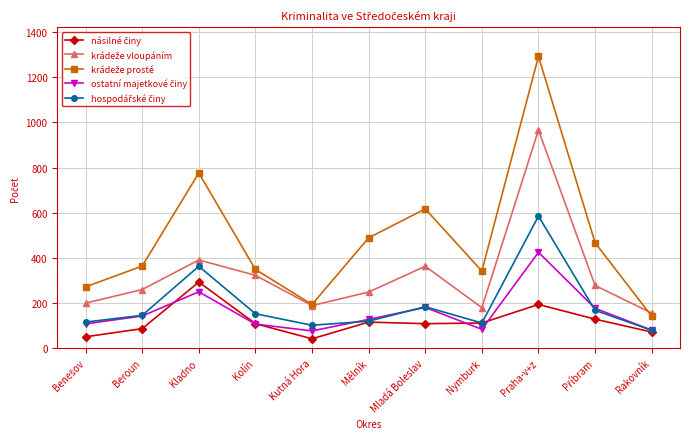

What is the label of the 7th point from the left?

Mladá Boleslav